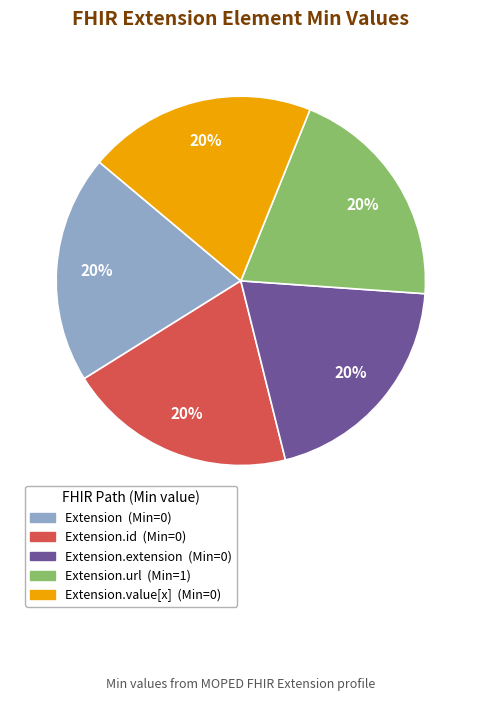

Does any single category account for the majority?

No